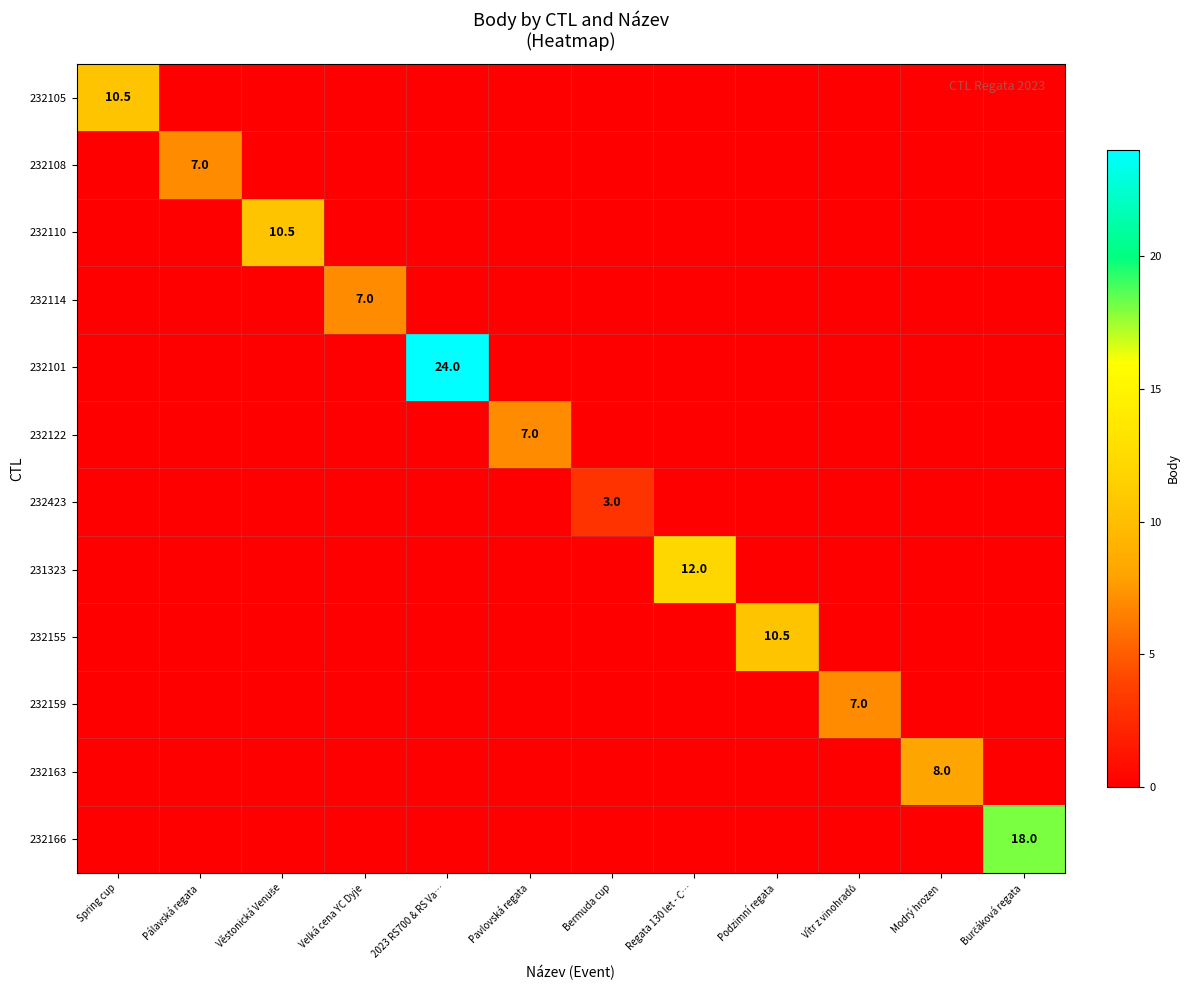

How many data points in 232105 are above 0?

1